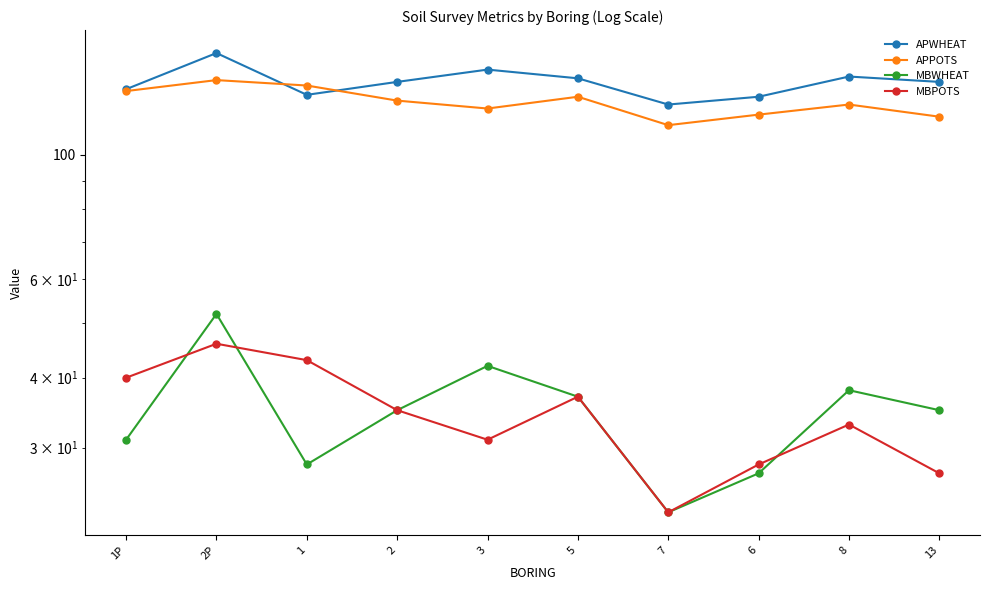

How many times do MBWHEAT and MBPOTS cross each other?

3